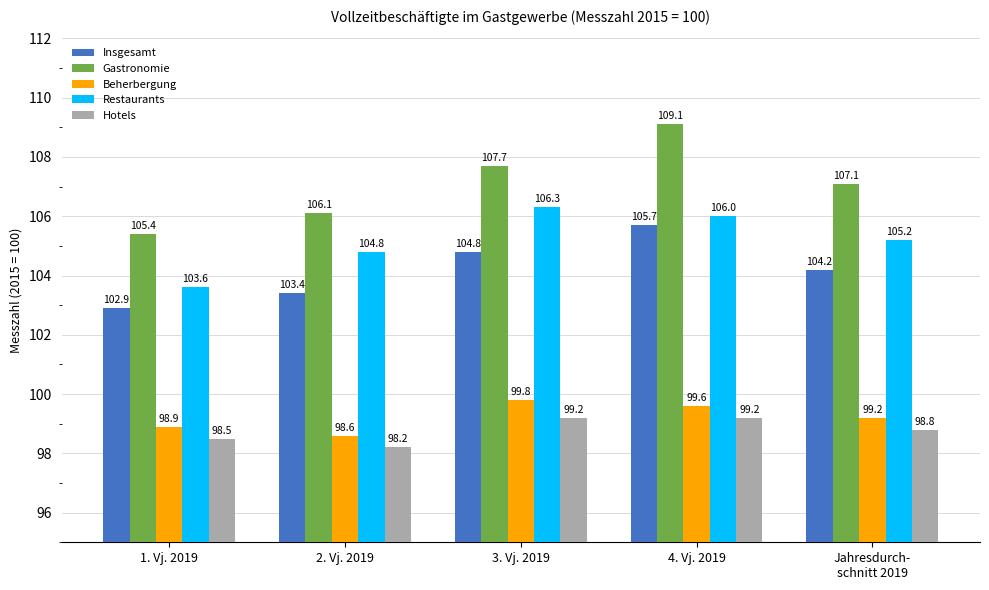

Where does the Restaurants series first go above 105?

3. Vj. 2019